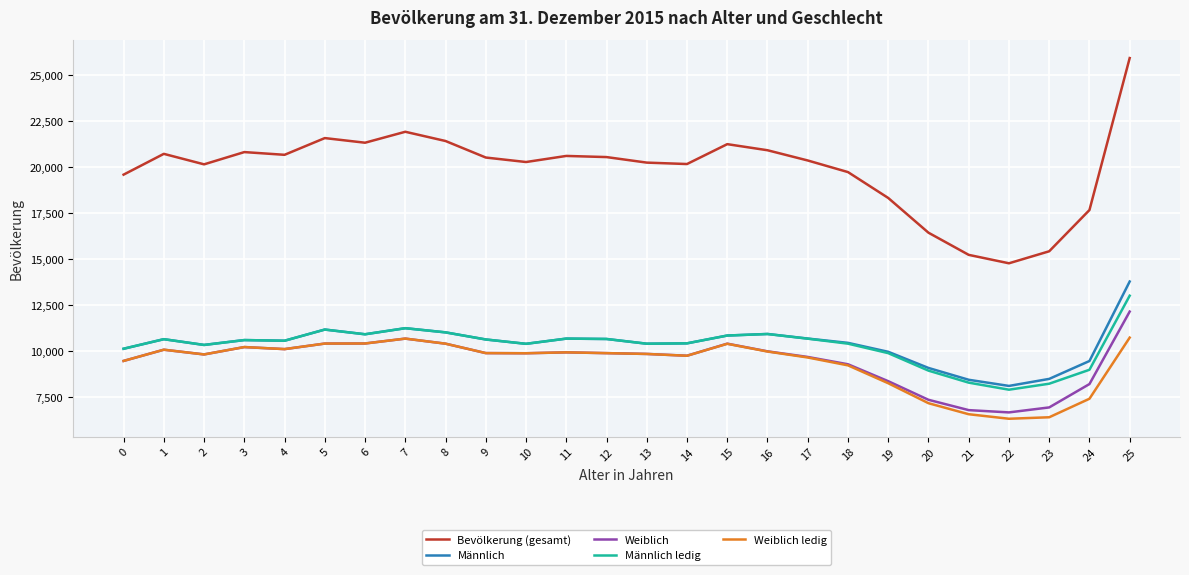

What is the difference between the maximum and minimum values in the Weiblich ledig series?

4410